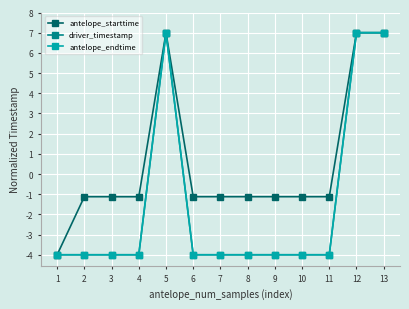

What is the spread (max minus min) of values at 7?

2.9